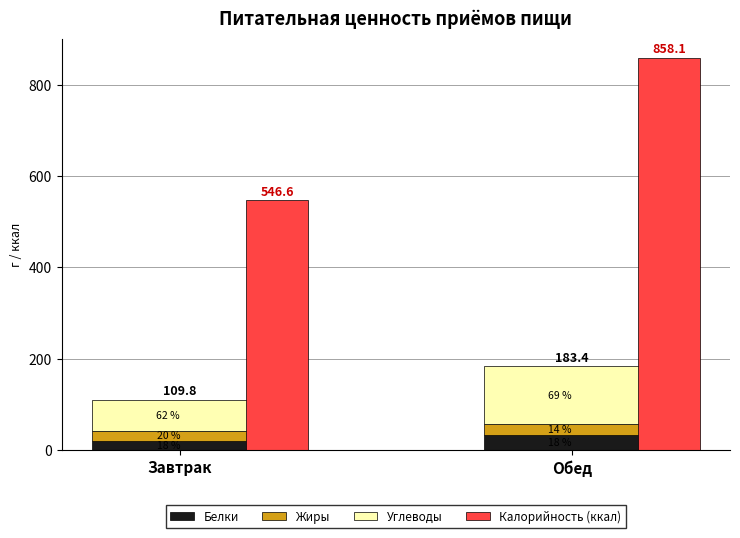

How many values in the Калорийность (ккал) series are below 858?

1